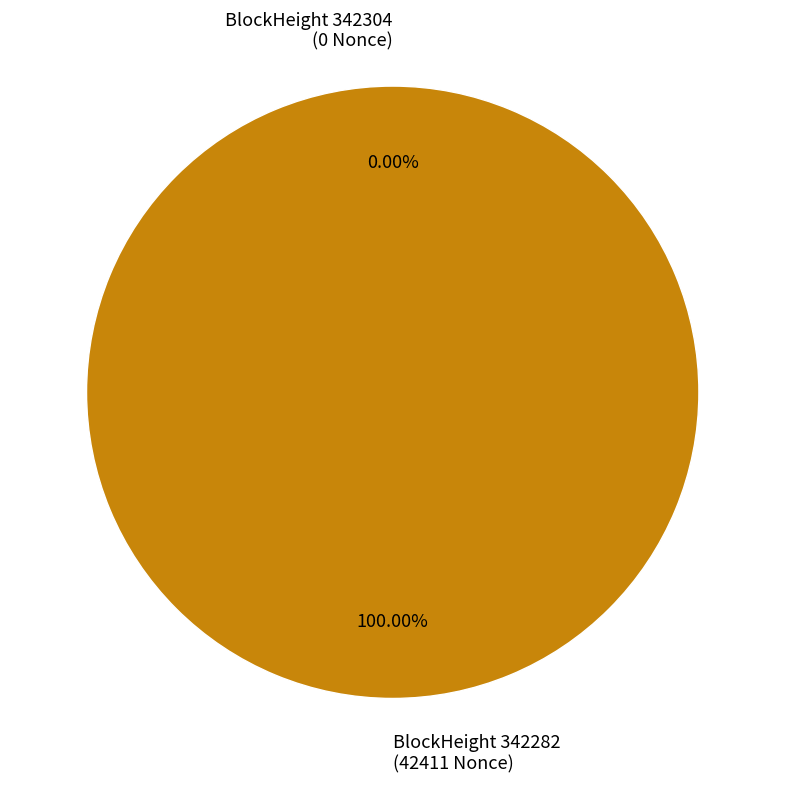

How many segments does this pie chart have?

2